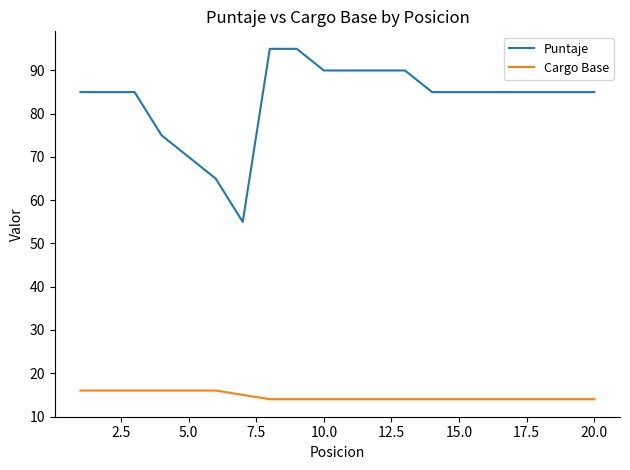

Which series has the largest range (max minus min)?

Puntaje